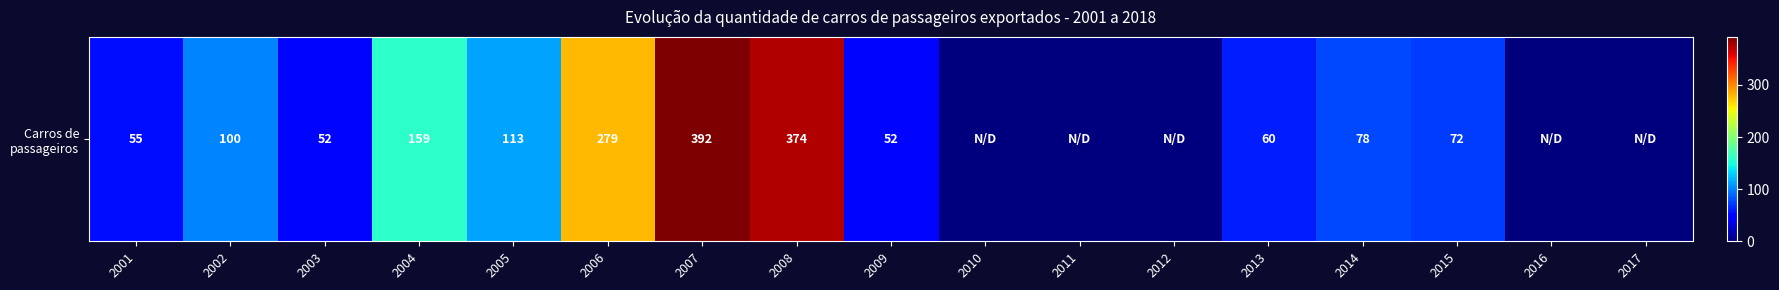

Where does the data first go above 60?

2002